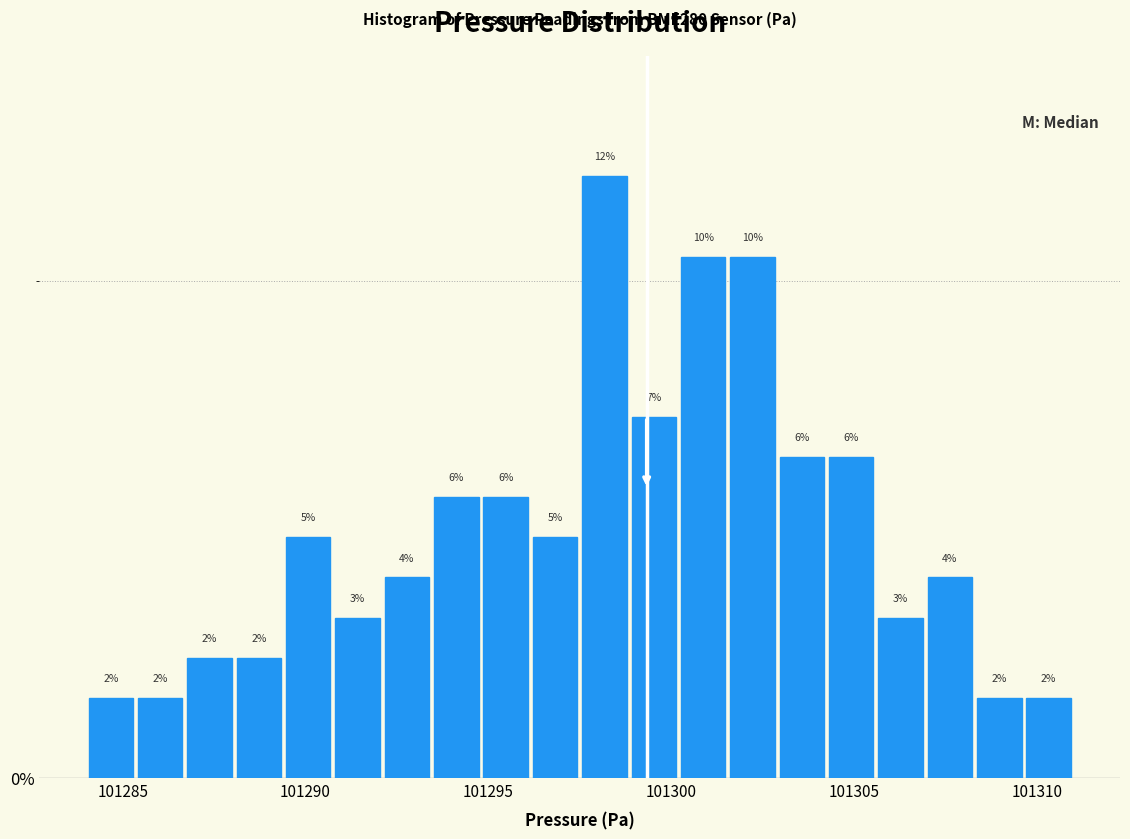

Around what value on the x-axis is the tallest bar? Give the approximate position of its centre, as read against the axis.

101298.0